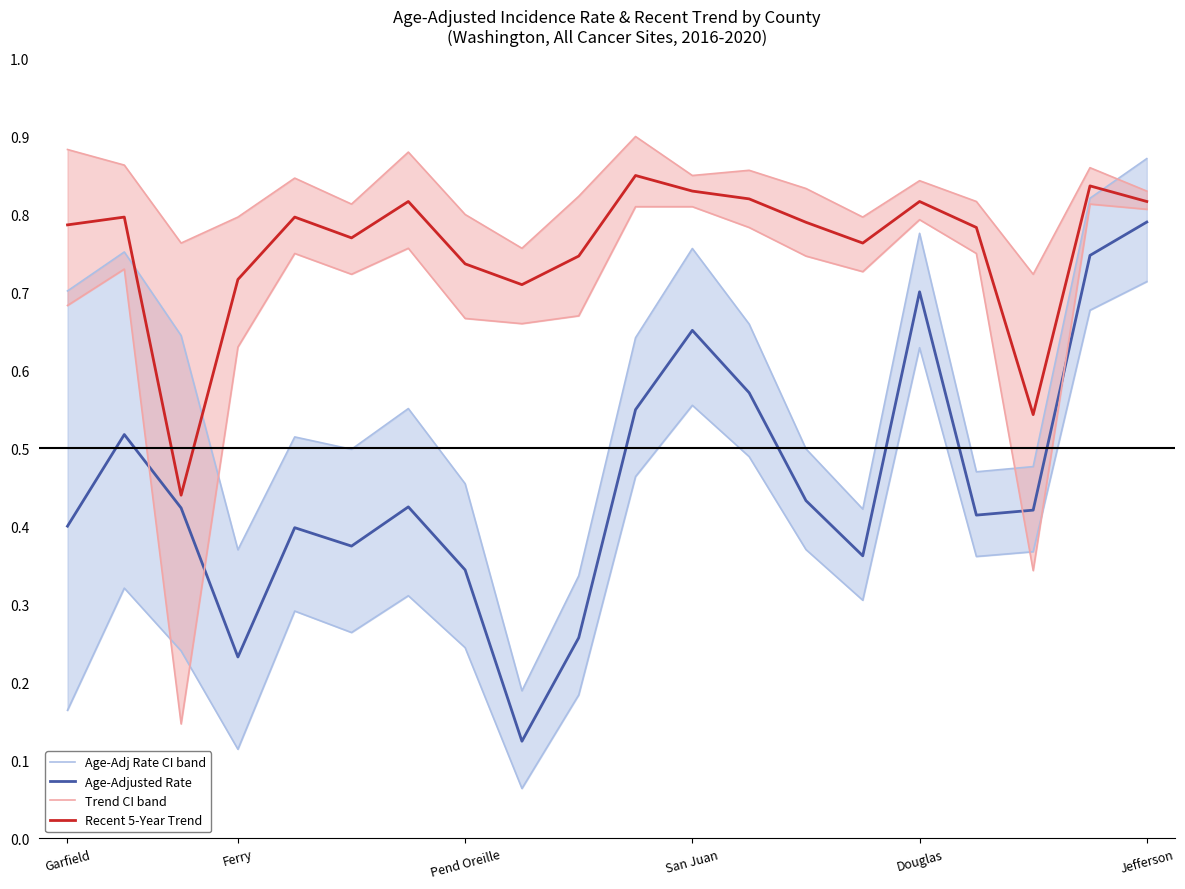

True or false: Recent 5-Year Trend and Trend CI band cross at least once.

False